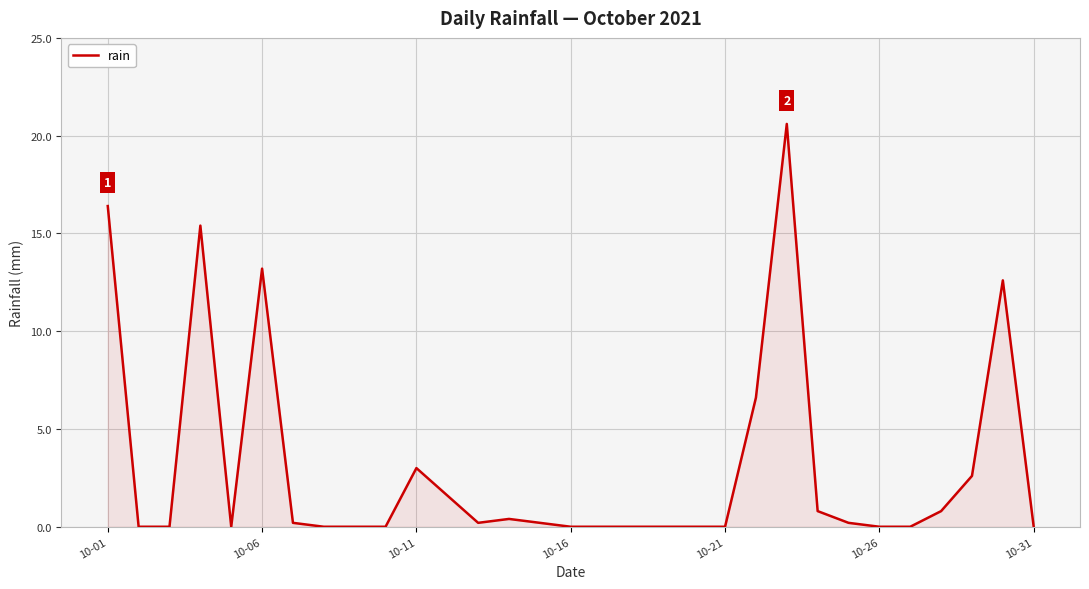

How many series are shown in this chart?

1